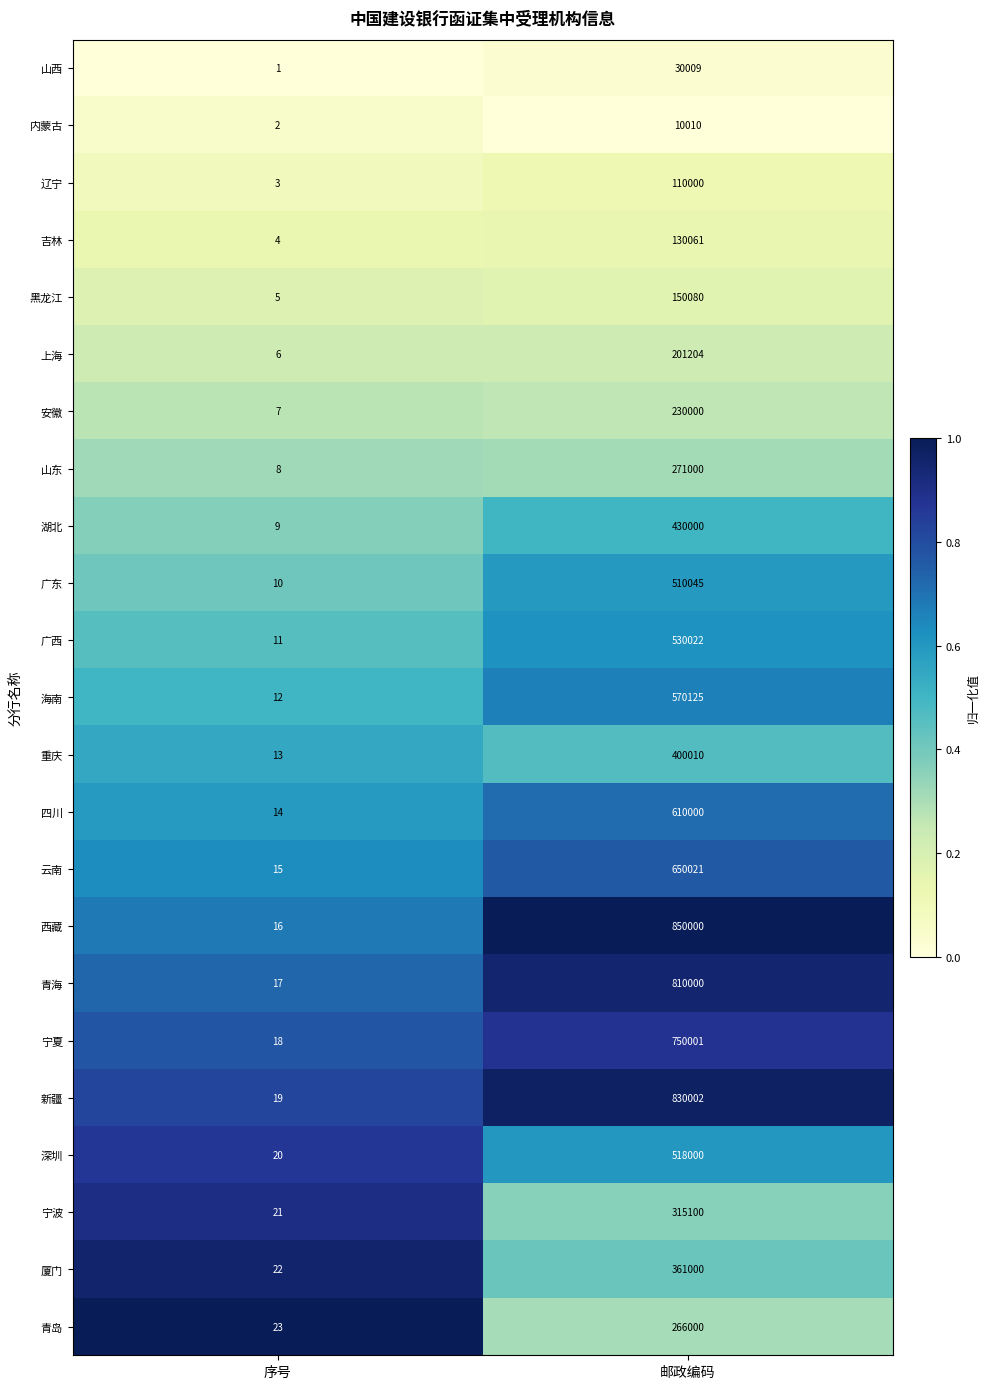

What is the difference between the highest and lowest values at 邮政编码?

839990